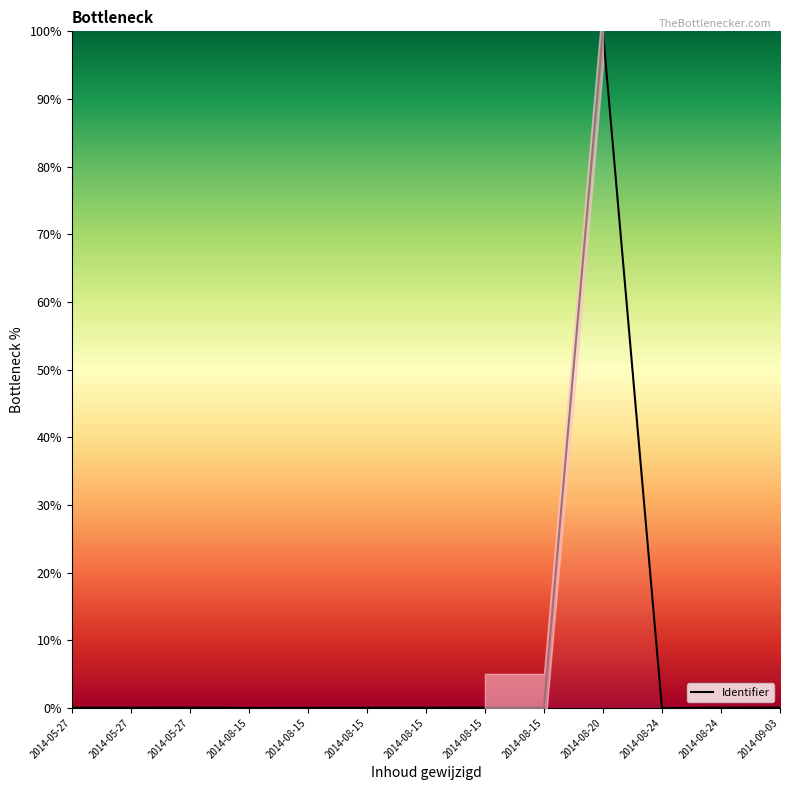

Rank the categories by value from highest to lowest.

2014-08-20, 2014-09-03, 2014-05-27, 2014-08-15, 2014-08-15, 2014-08-15, 2014-05-27, 2014-08-24, 2014-05-27, 2014-08-15, 2014-08-15, 2014-08-15, 2014-08-24